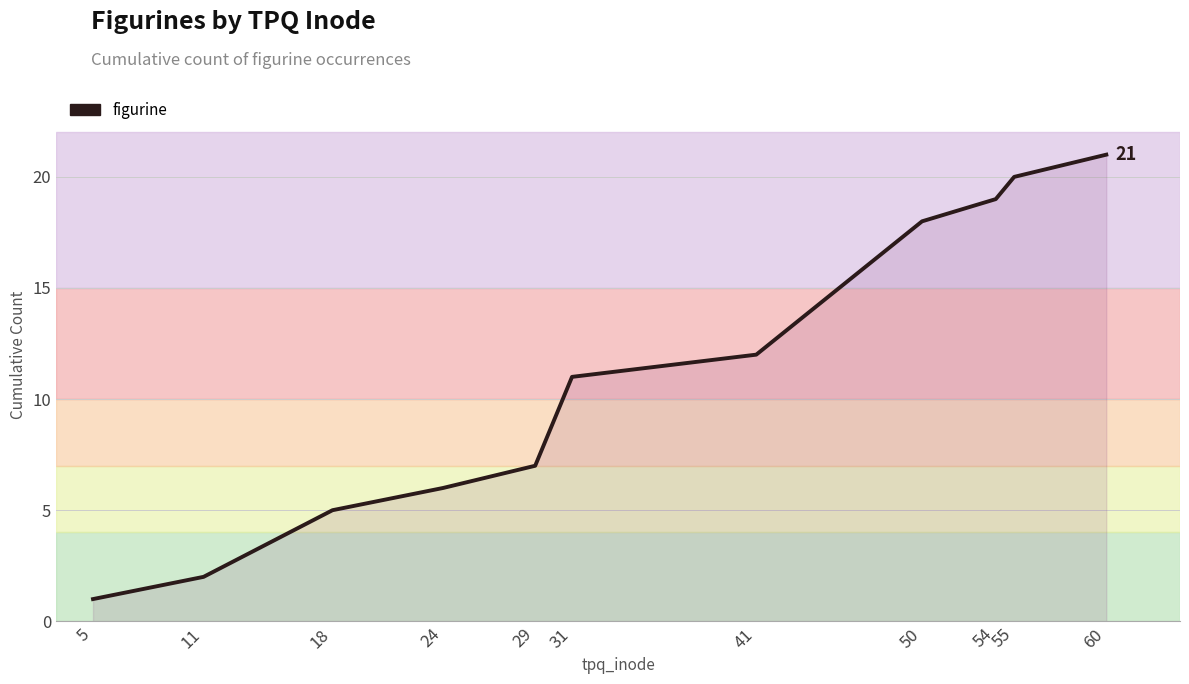

What is the greatest value displayed?

21